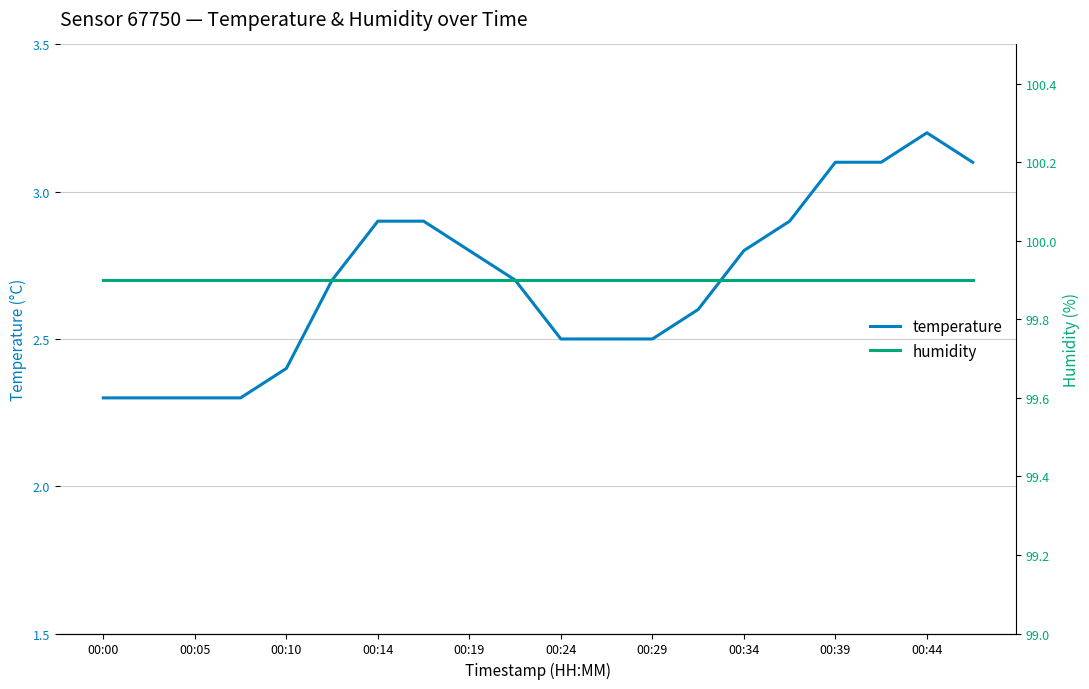

Reading left to right, what are all the values shown in this chart?

temperature: 2.3	2.3	2.3	2.3	2.4	2.7	2.9	2.9	2.8	2.7	2.5	2.5	2.5	2.6	2.8	2.9	3.1	3.1	3.2	3.1
humidity: 99.9	99.9	99.9	99.9	99.9	99.9	99.9	99.9	99.9	99.9	99.9	99.9	99.9	99.9	99.9	99.9	99.9	99.9	99.9	99.9